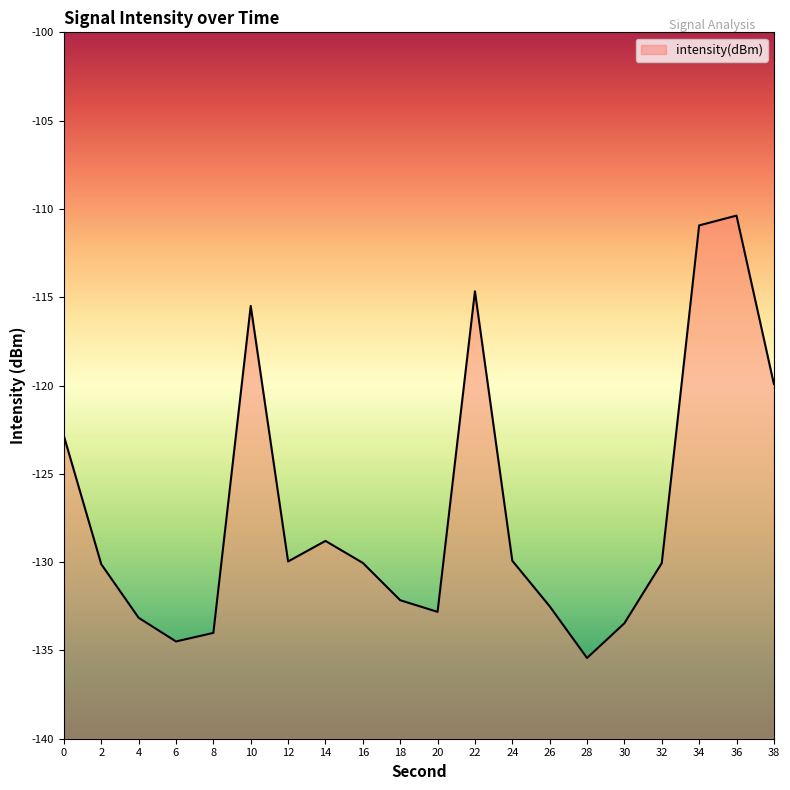

True or false: the data has more than 2 interior local peaks.

True